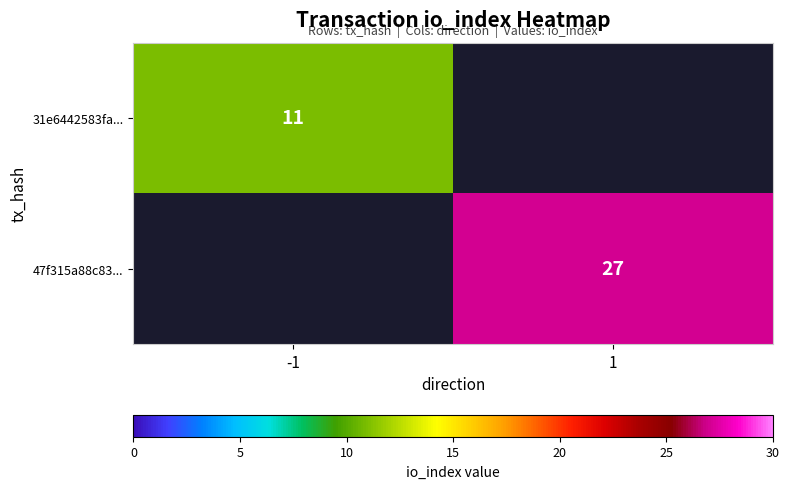

Which category has the highest value across all series?

1